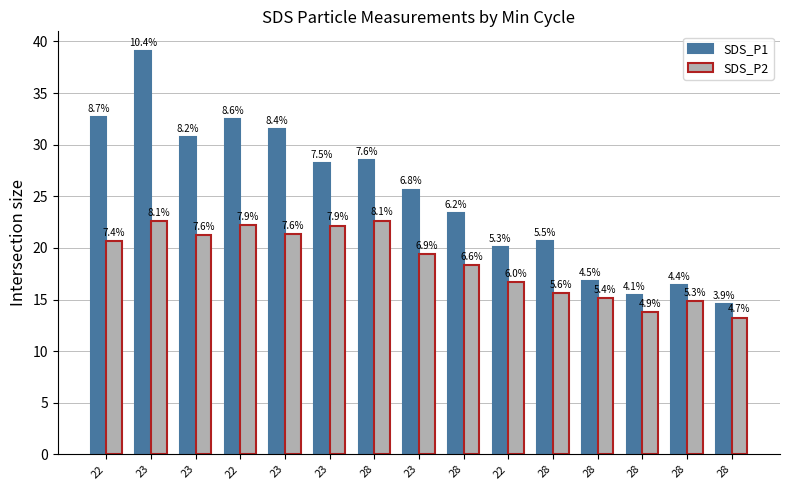

How many bars are there in each group?

2